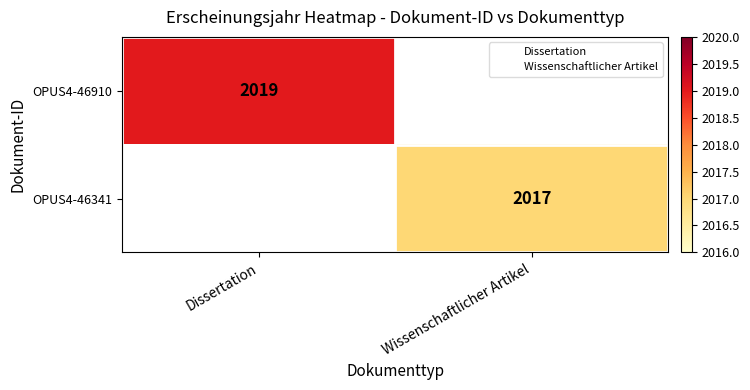

True or false: OPUS4-46341 has a value of 2017.0 at Wissenschaftlicher Artikel.

True